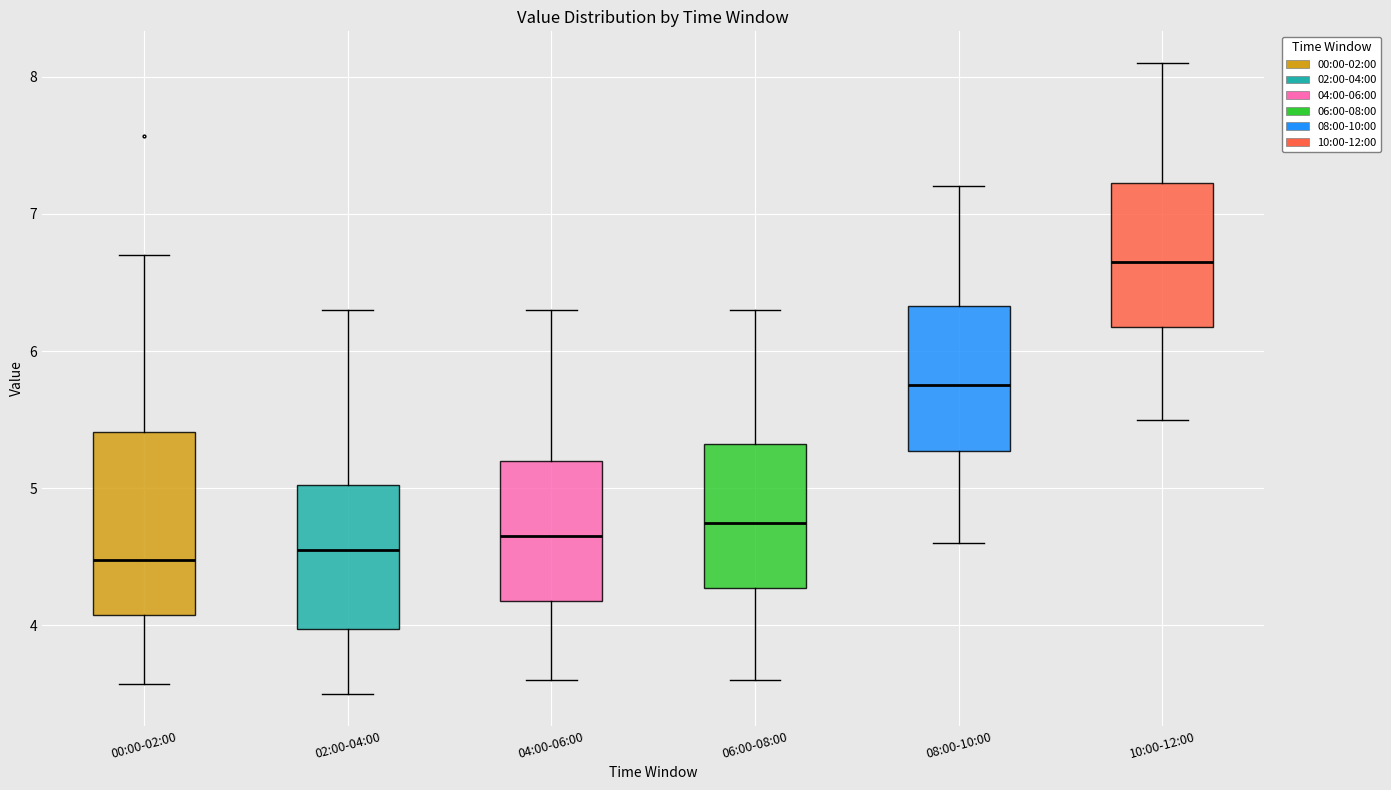

Where is the lower edge of the box for 04:00-06:00 on the y-axis? The values are not printed on the chart, so give them approximately, as read against the axis.

4.2